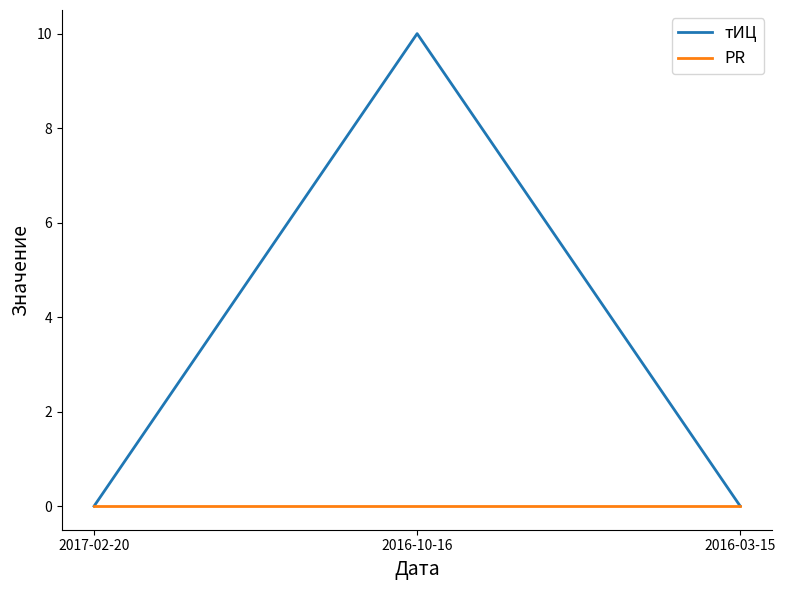

Rank the series by their maximum value, from lowest to highest.

PR, тИЦ